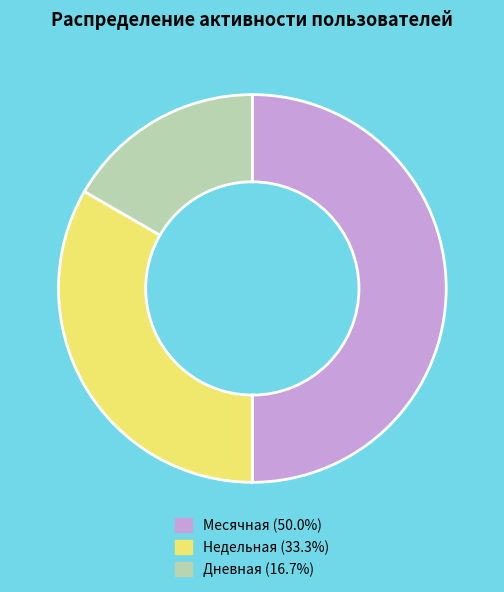

Count the number of slices in the pie.

3